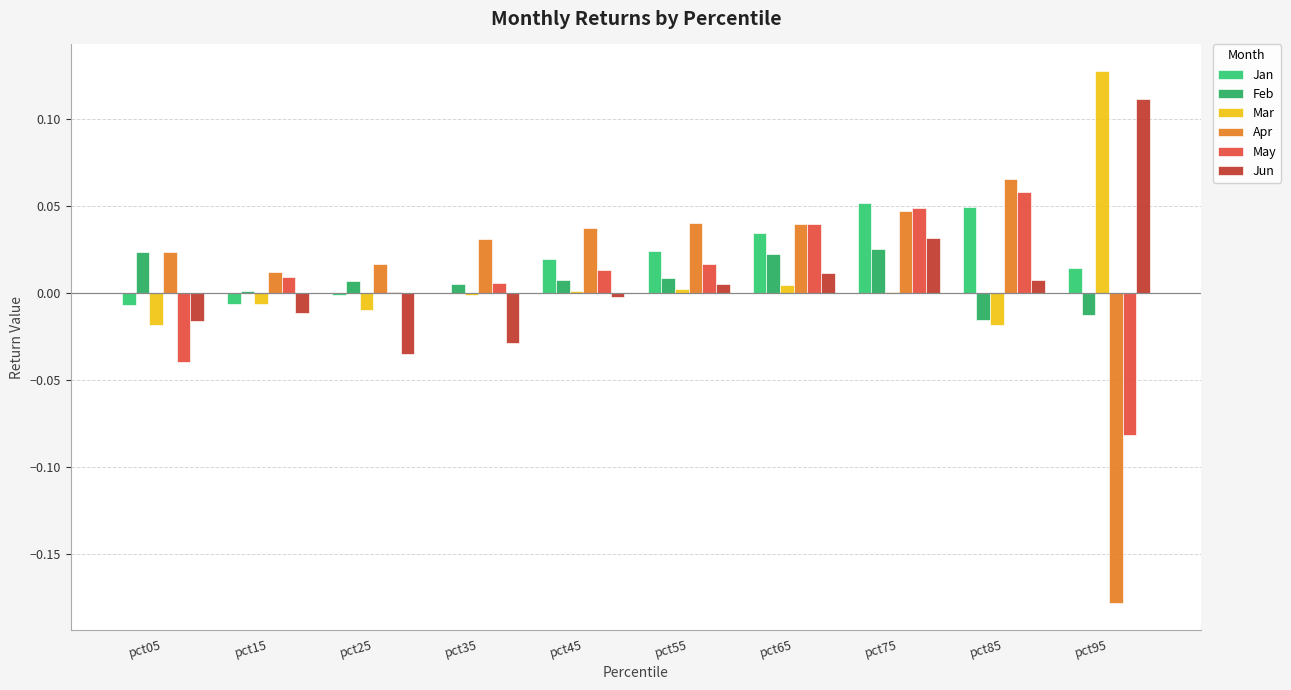

Between pct05 and pct75, which series saw the biggest shift?

May